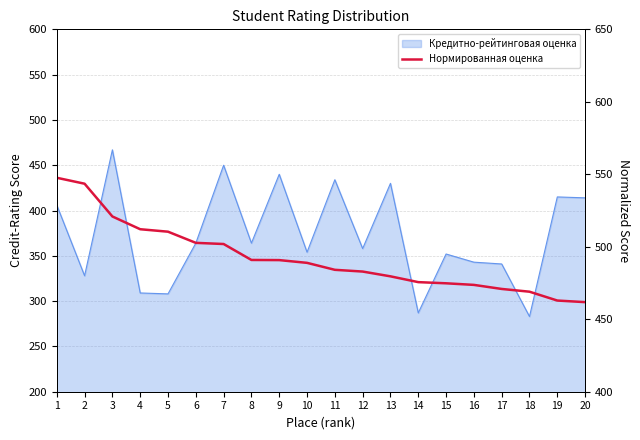

The value at 12 is 482.9. True or false?

True